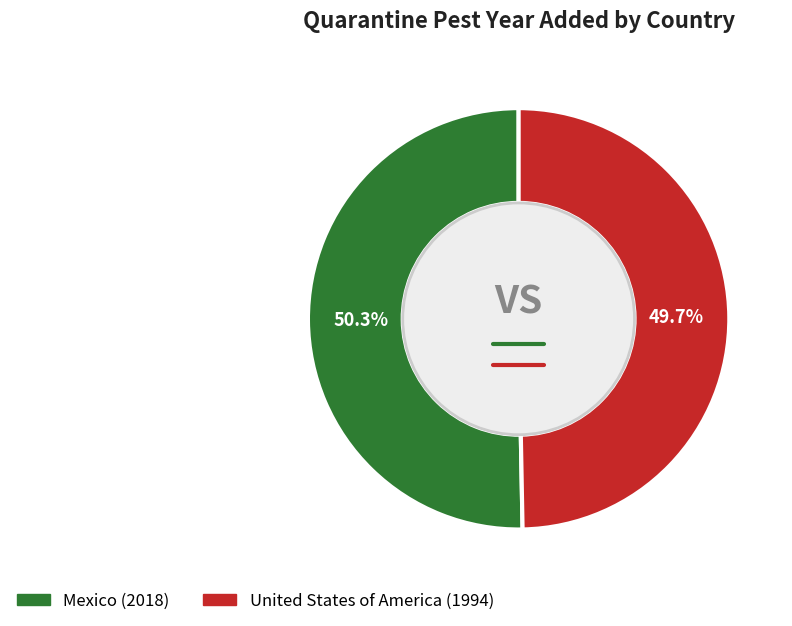

Is it true that United States of America is 50% of the pie?

True